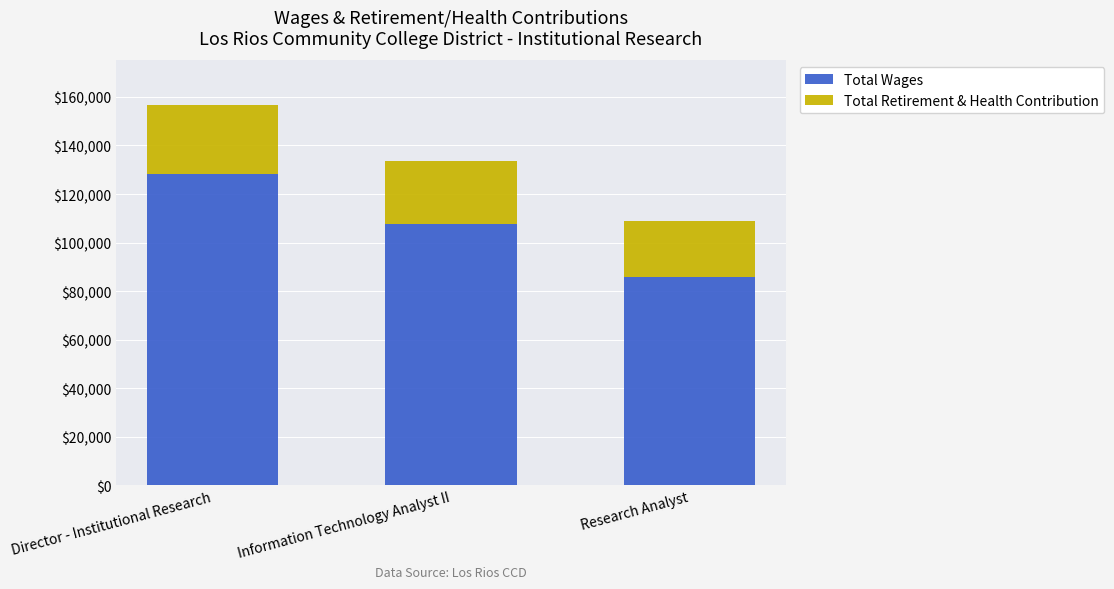

Which category has the highest value in the Total Wages series?

Director - Institutional Research